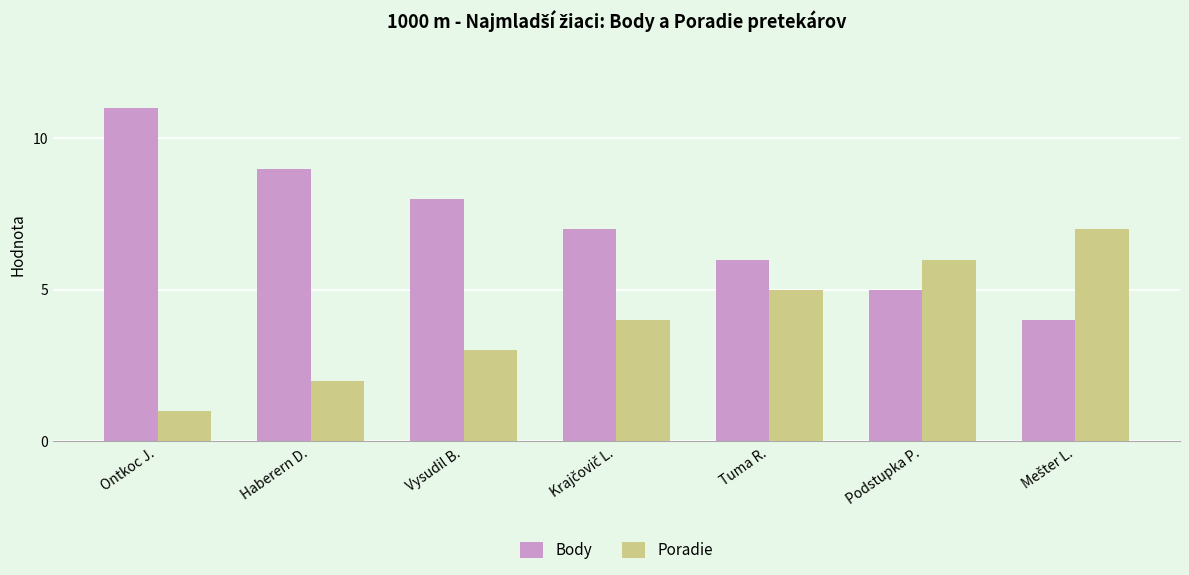

What is the total value across all series at Ontkoc J.?

12